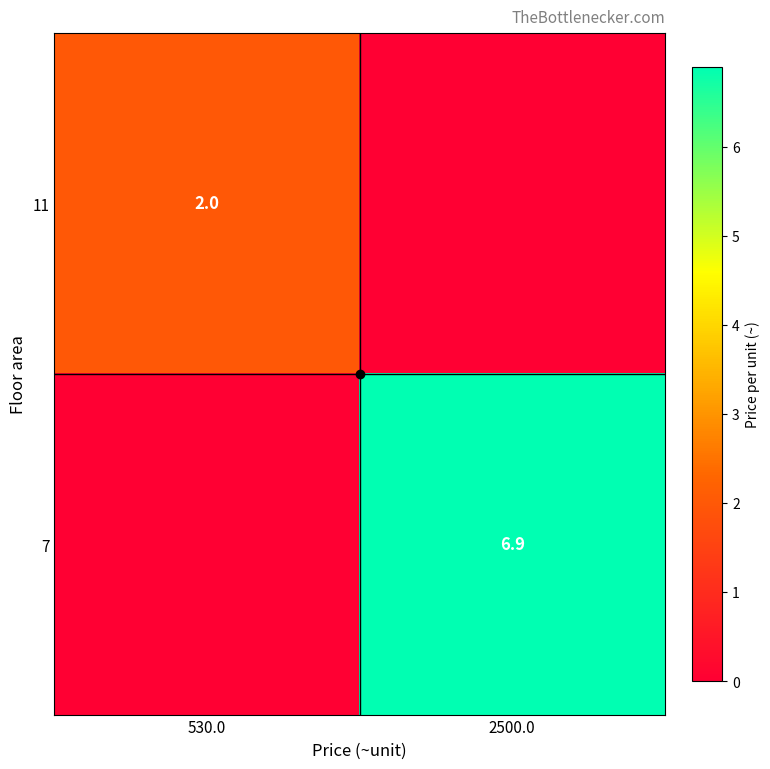

What is the difference between the highest and lowest values at 530.0?

2.0